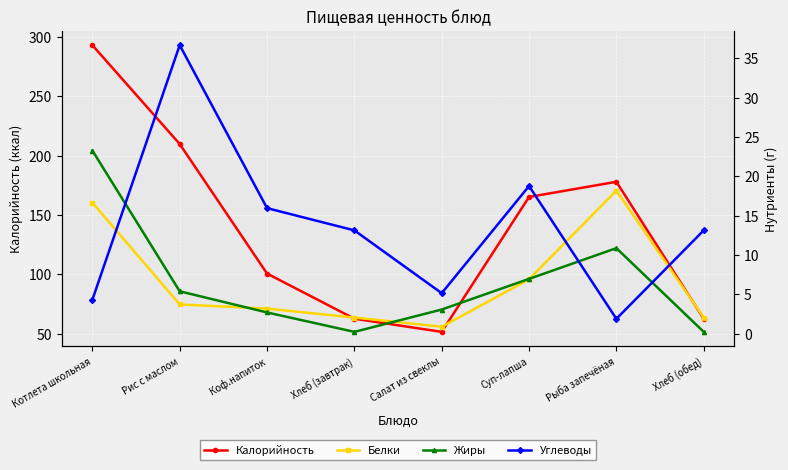

Is the value of Калорийность at Хлеб (обед) greater than the value of Жиры at Хлеб (завтрак)?

Yes